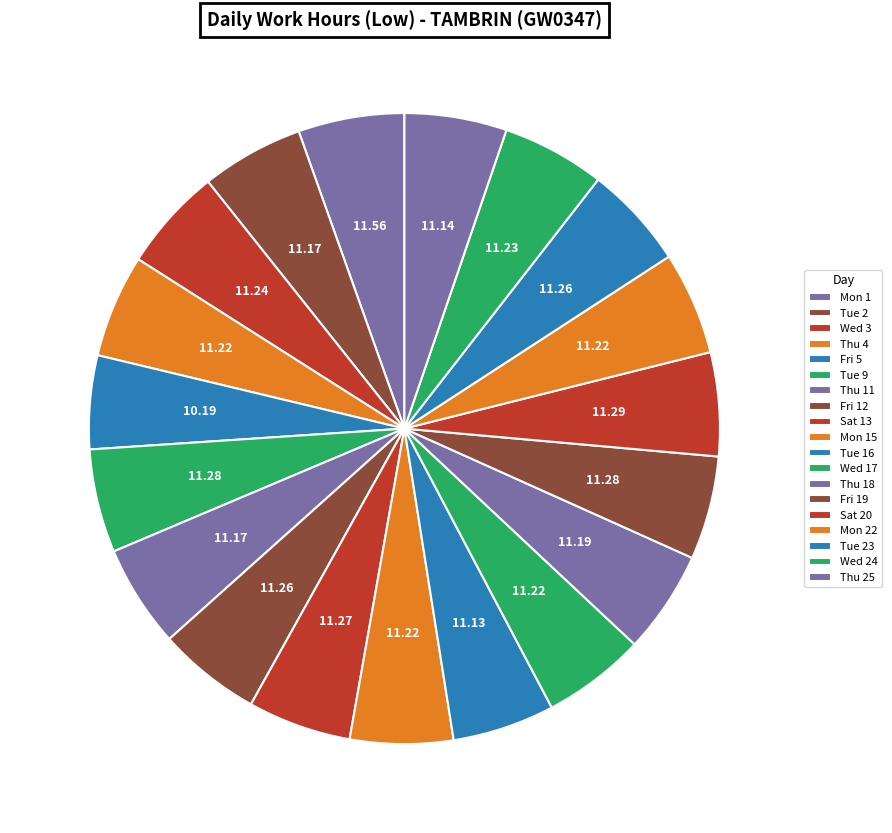

How many segments does this pie chart have?

19